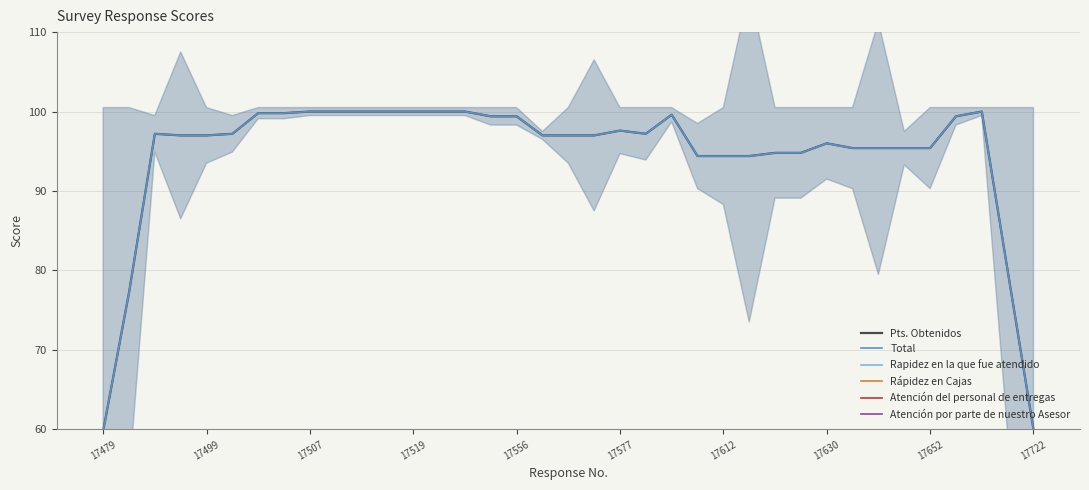

At how many categories does at least one series exceed 91?

33